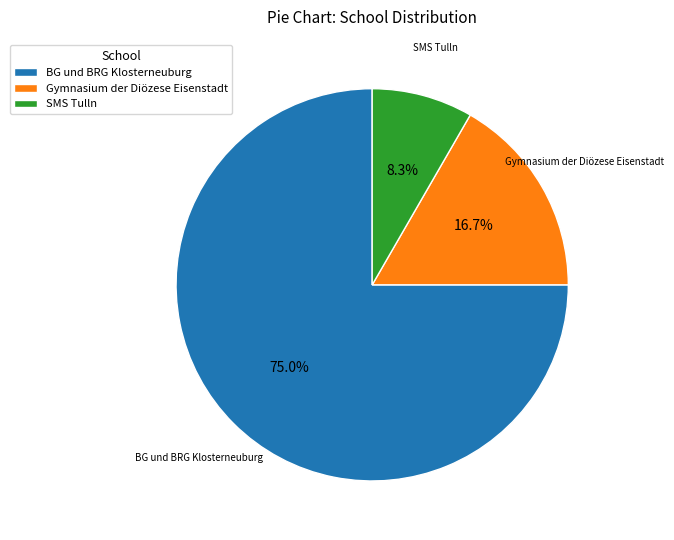

Combined, what portion of the pie is SMS Tulln and Gymnasium der Diözese Eisenstadt?

25.0%